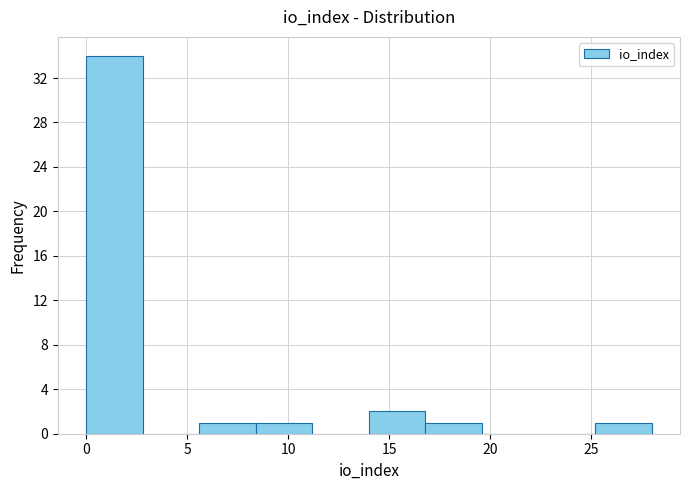

Over which range of the x-axis is the bar tallest?

0.0 to 2.8